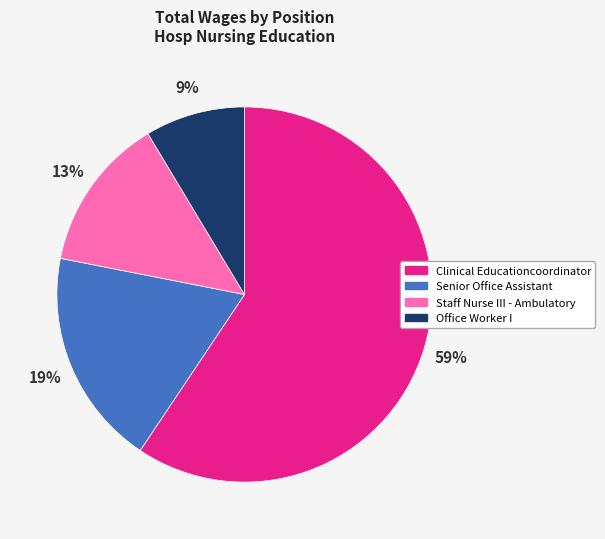

Is there any slice that represents more than half of the pie?

Yes